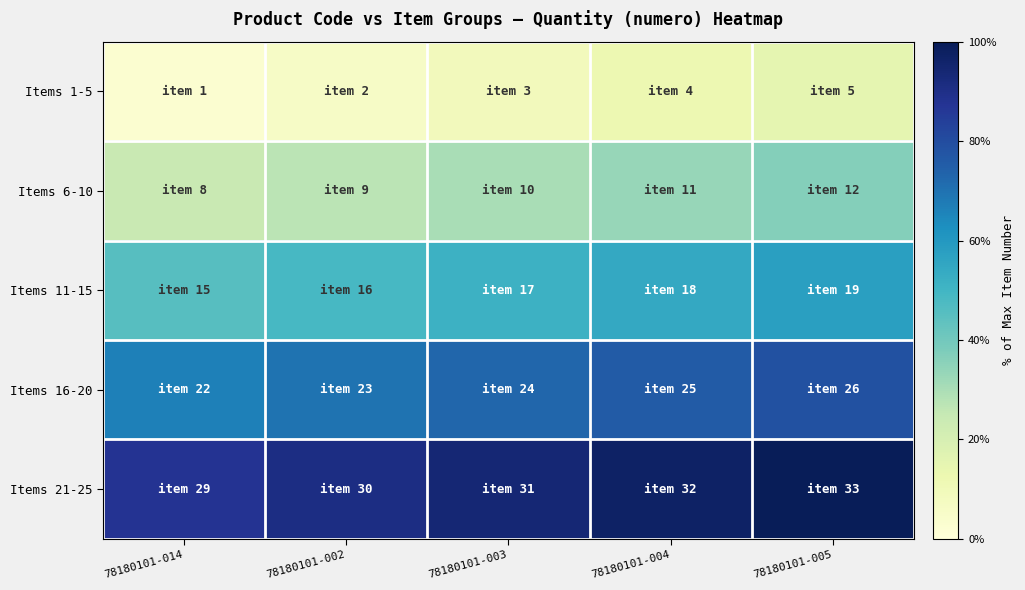

Reading right to left, transcribe all the data shown in this chart.

Items 1-5: 78180101-005=0.2	78180101-004=0.1	78180101-003=0.1	78180101-002=0.1	78180101-014=0.0
Items 6-10: 78180101-005=0.4	78180101-004=0.3	78180101-003=0.3	78180101-002=0.3	78180101-014=0.2
Items 11-15: 78180101-005=0.6	78180101-004=0.5	78180101-003=0.5	78180101-002=0.5	78180101-014=0.5
Items 16-20: 78180101-005=0.8	78180101-004=0.8	78180101-003=0.7	78180101-002=0.7	78180101-014=0.7
Items 21-25: 78180101-005=1.0	78180101-004=1.0	78180101-003=0.9	78180101-002=0.9	78180101-014=0.9